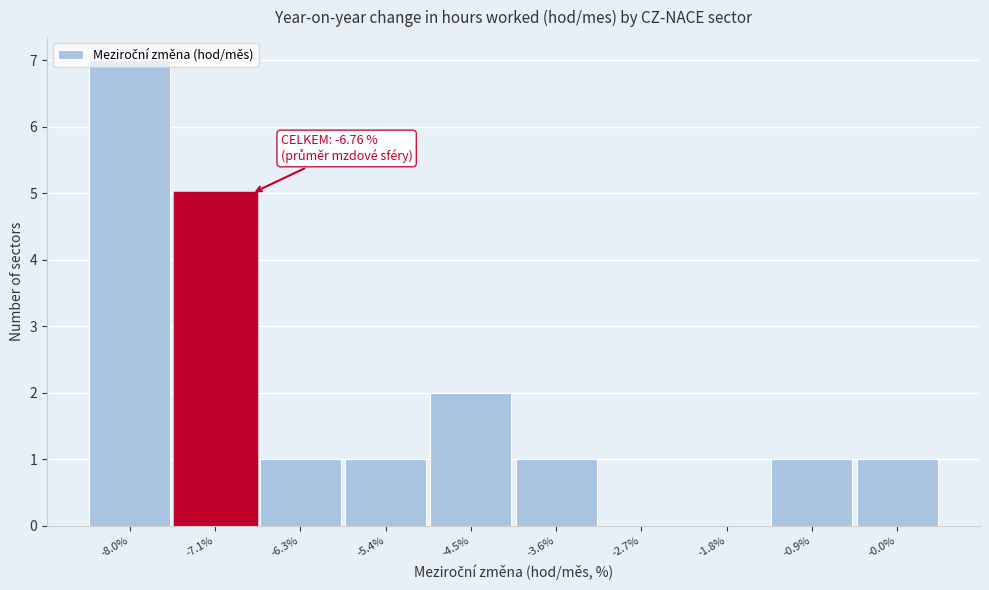

Over which range of the x-axis is the bar tallest?

-8.5 to -7.6